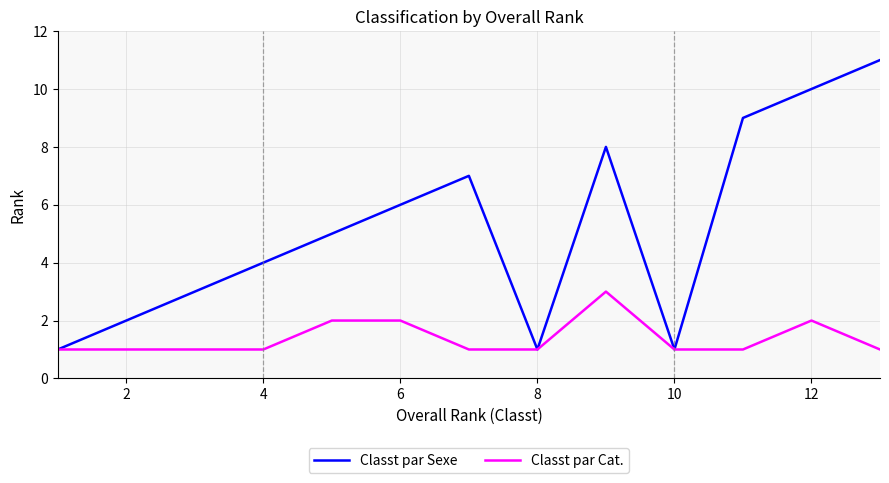

What are all the series names shown in the legend?

Classt par Sexe, Classt par Cat.